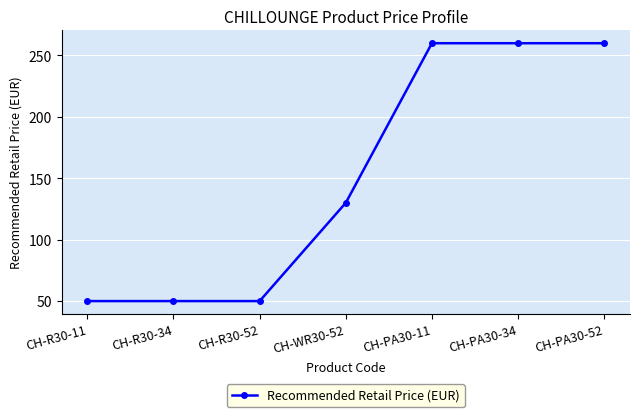

How many categories are shown in the chart?

7